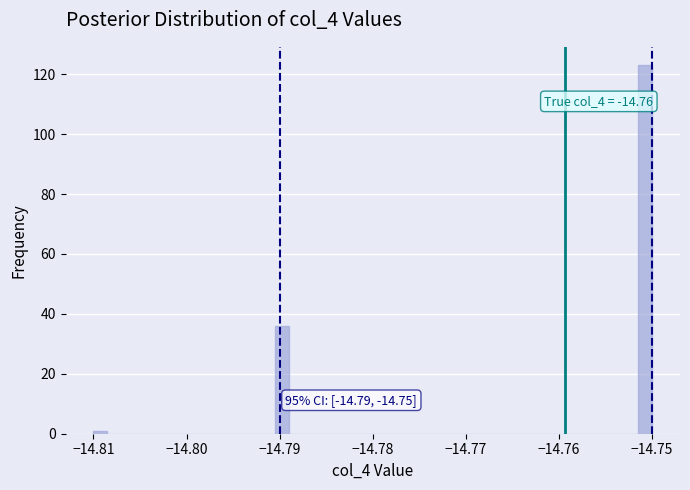

Around what value on the x-axis is the tallest bar? Give the approximate position of its centre, as read against the axis.

-14.751